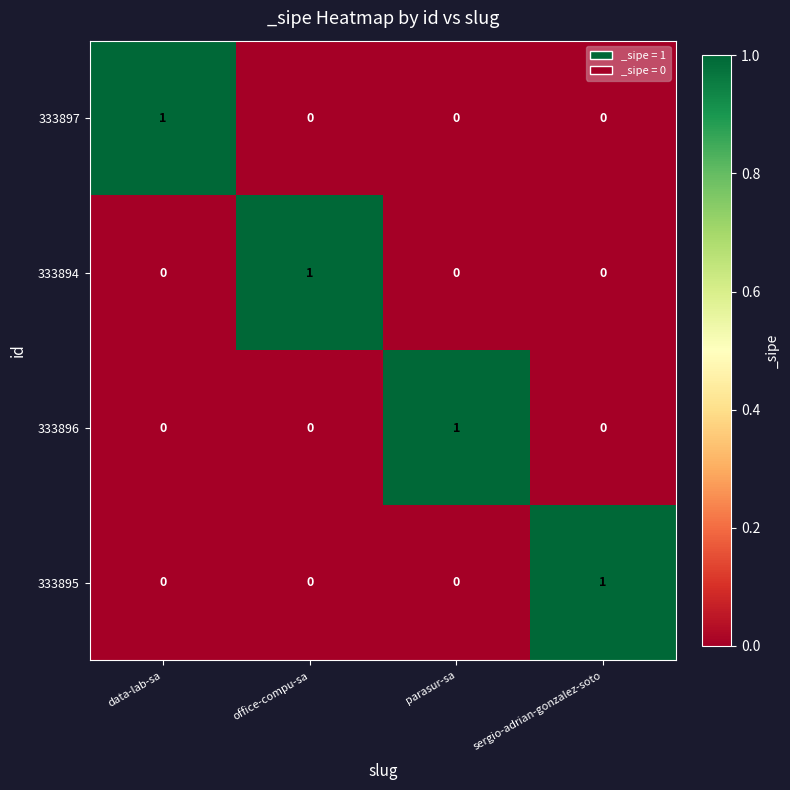

At how many categories does at least one series exceed 0?

4